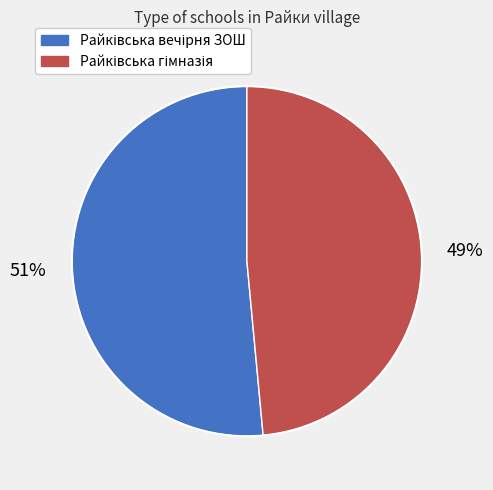

To the nearest percent, what is the average slice percentage?

50%